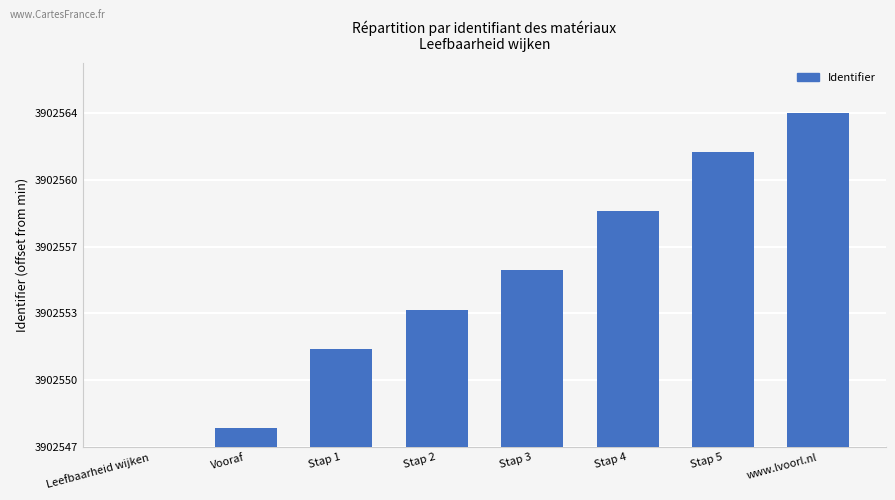

What is the difference between the maximum and minimum values?

17